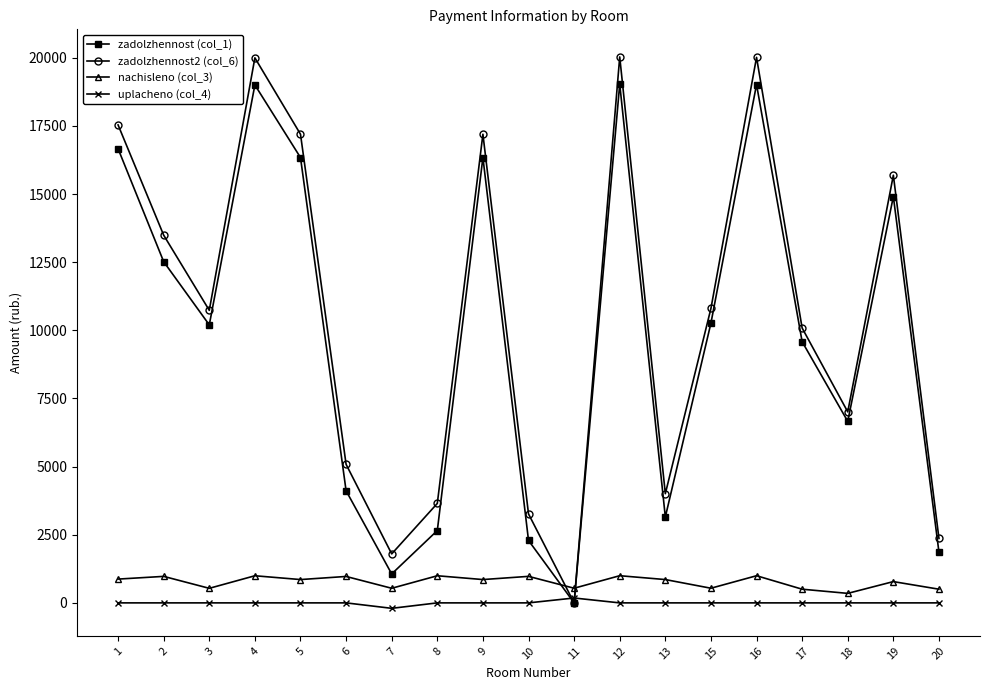

Which series has the largest range (max minus min)?

zadolzhennost2 (col_6)